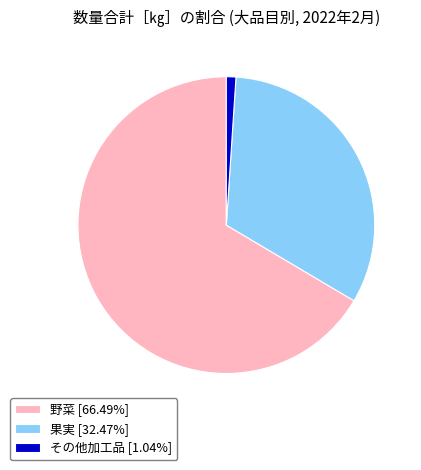

Rank the categories by value from highest to lowest.

野菜, 果実, その他加工品